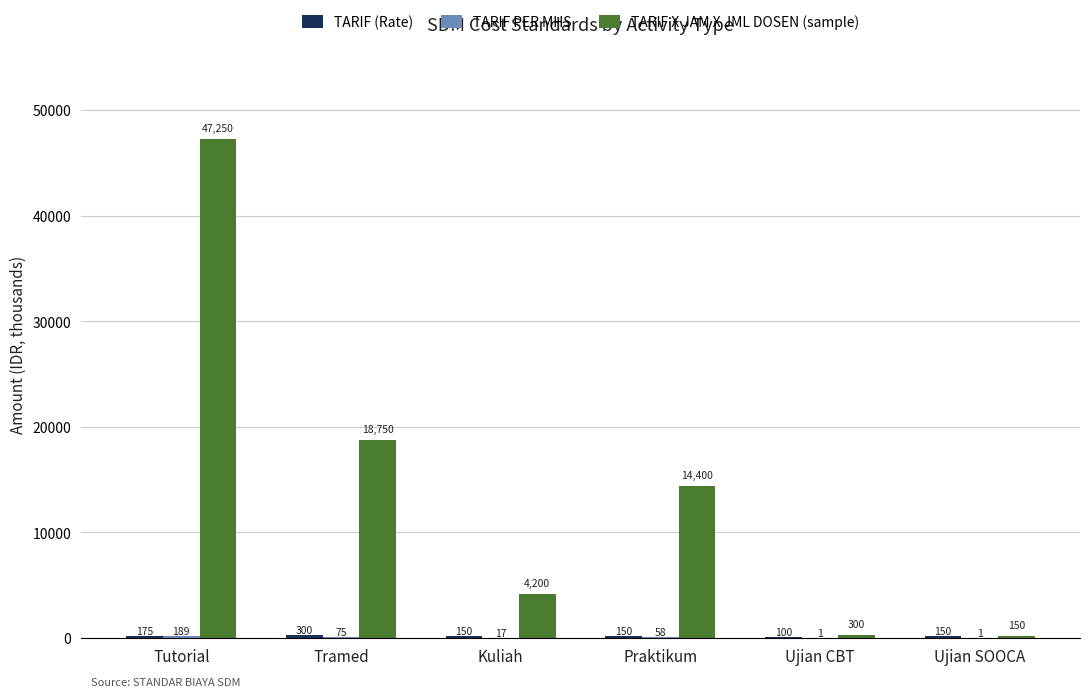

Which series changed the most between Tutorial and Ujian SOOCA?

TARIF X JAM X JML DOSEN (sample)